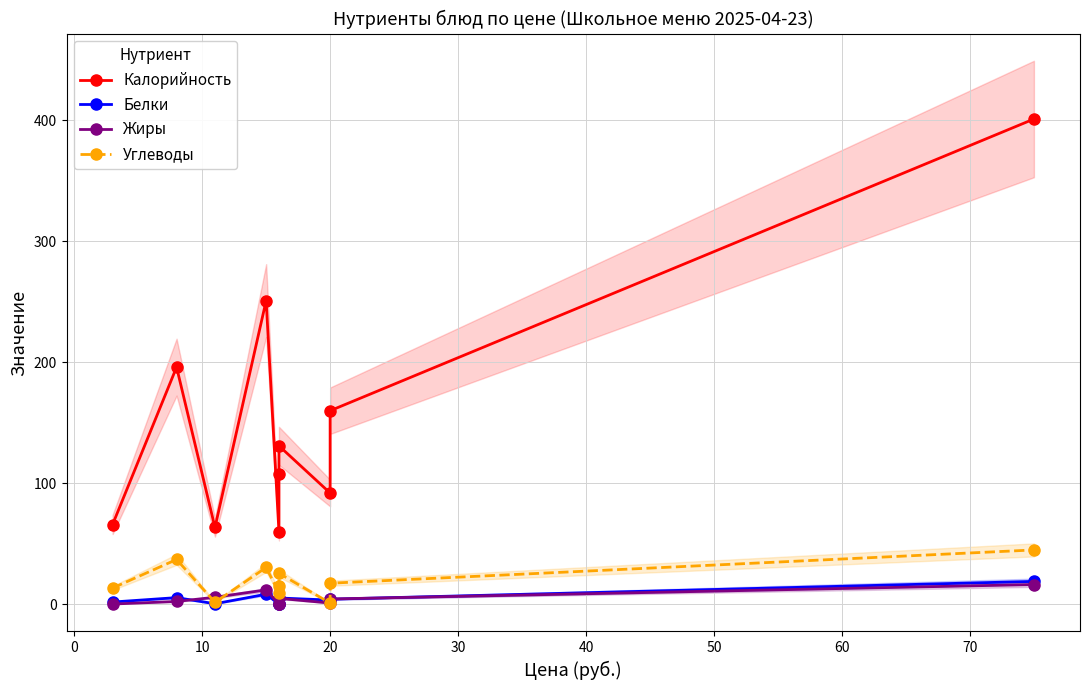

What is the total value across all series at −10?

81.8